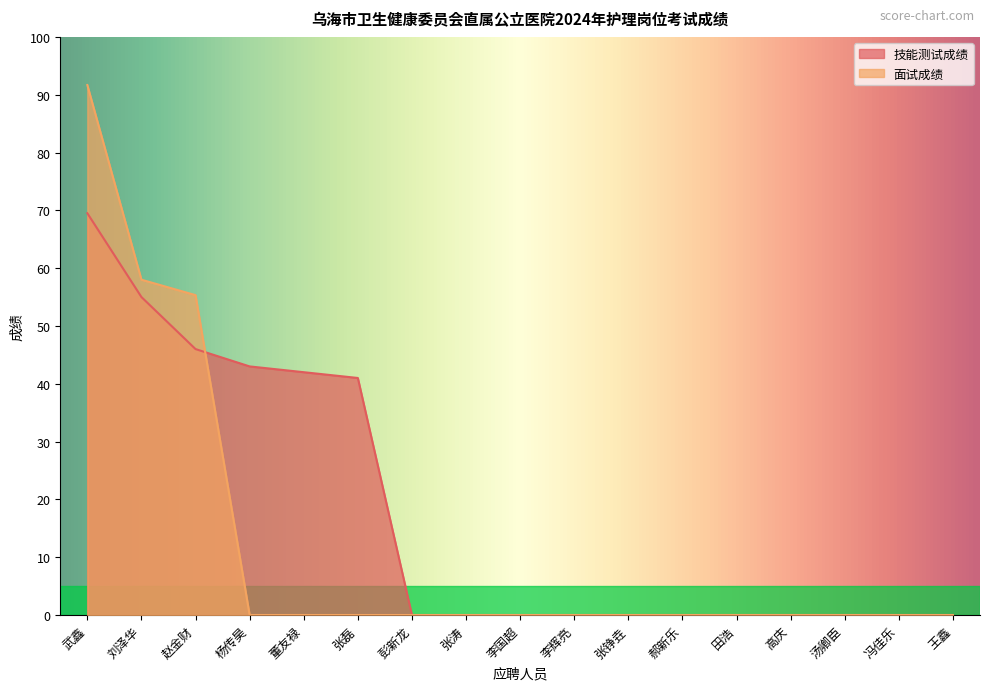

True or false: 技能测试成绩 and 面试成绩 intersect in this chart.

True